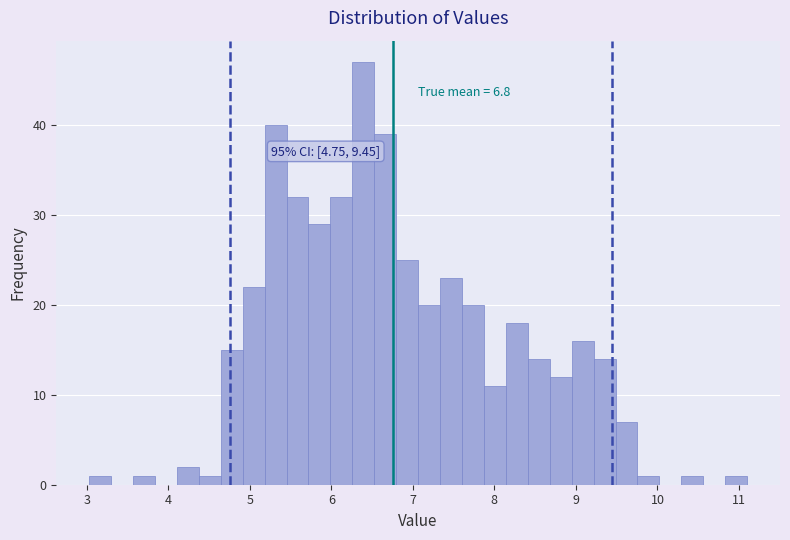

Around what value on the x-axis is the tallest bar? Give the approximate position of its centre, as read against the axis.

6.4